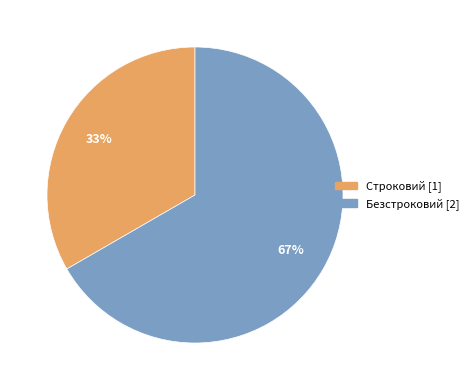

Do Безстроковий and Строковий together represent more than half of the pie?

Yes